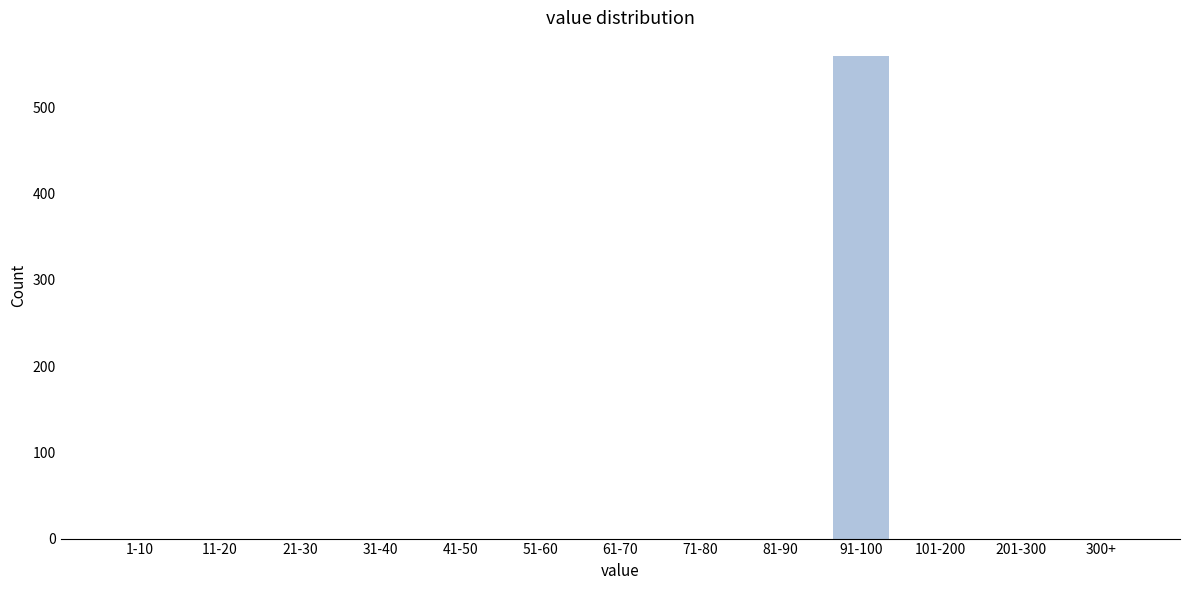

Reading left to right, list all the values displayed in this chart.

1-10=0	11-20=0	21-30=0	31-40=0	41-50=0	51-60=0	61-70=0	71-80=0	81-90=0	91-100=559	101-200=0	201-300=0	300+=0